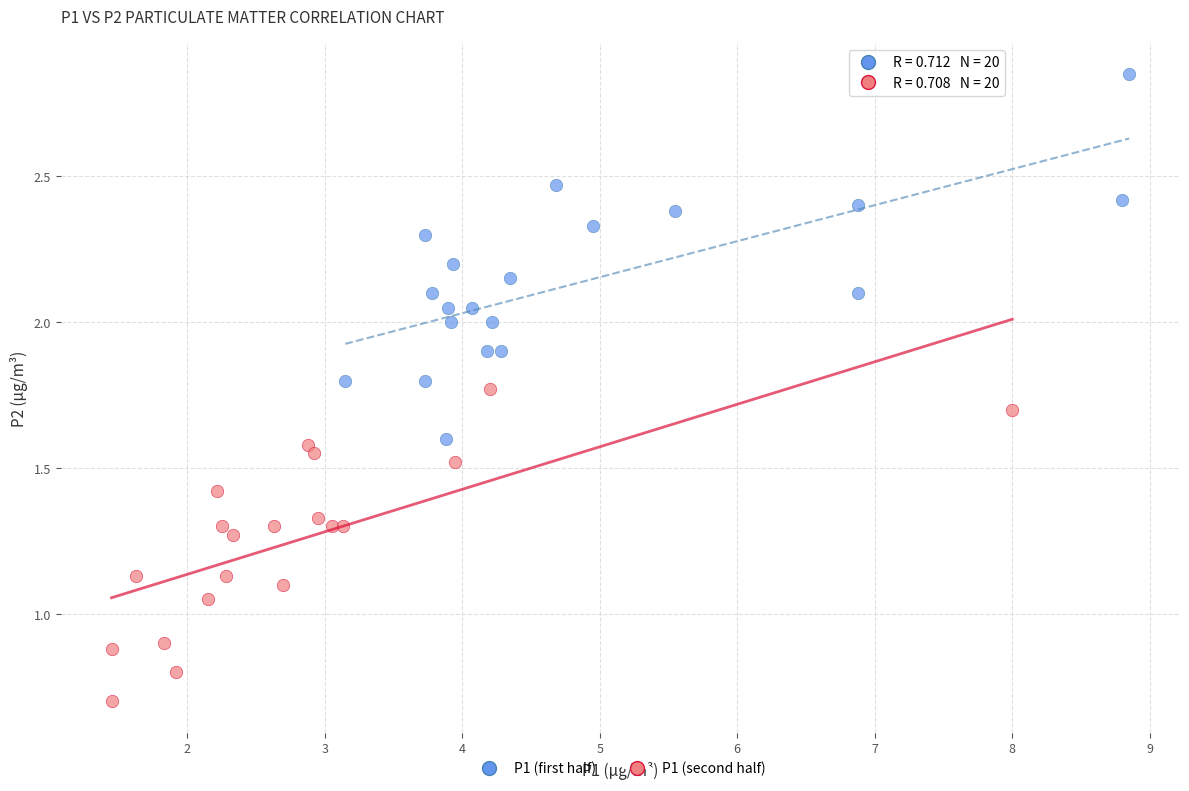

What are all the series names shown in the legend?

P1 (first half), P1 (second half)